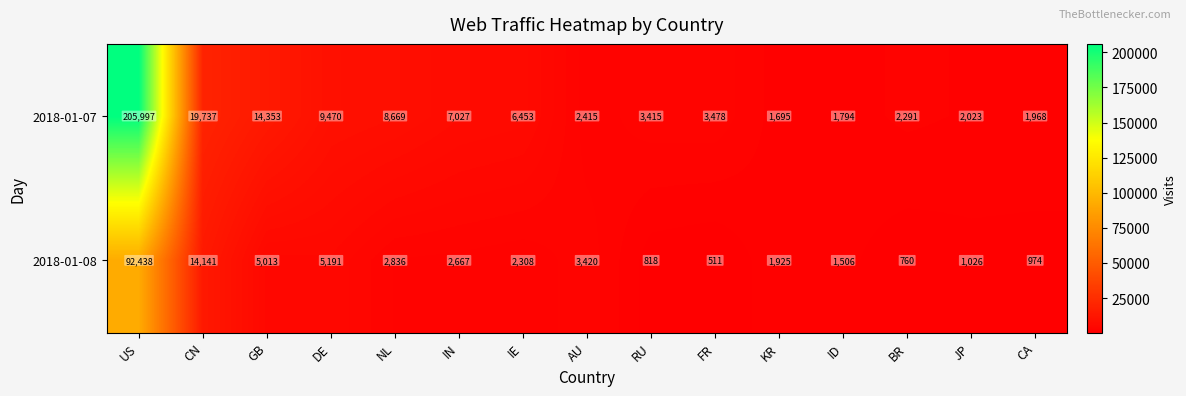

True or false: 2018-01-08 has a value of 25008 at CN.

False